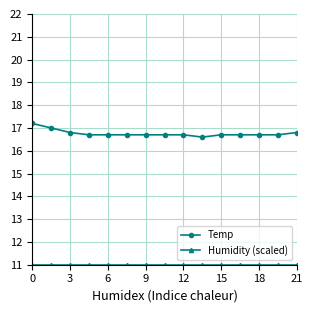

What is the highest value of the Temp series?

17.2